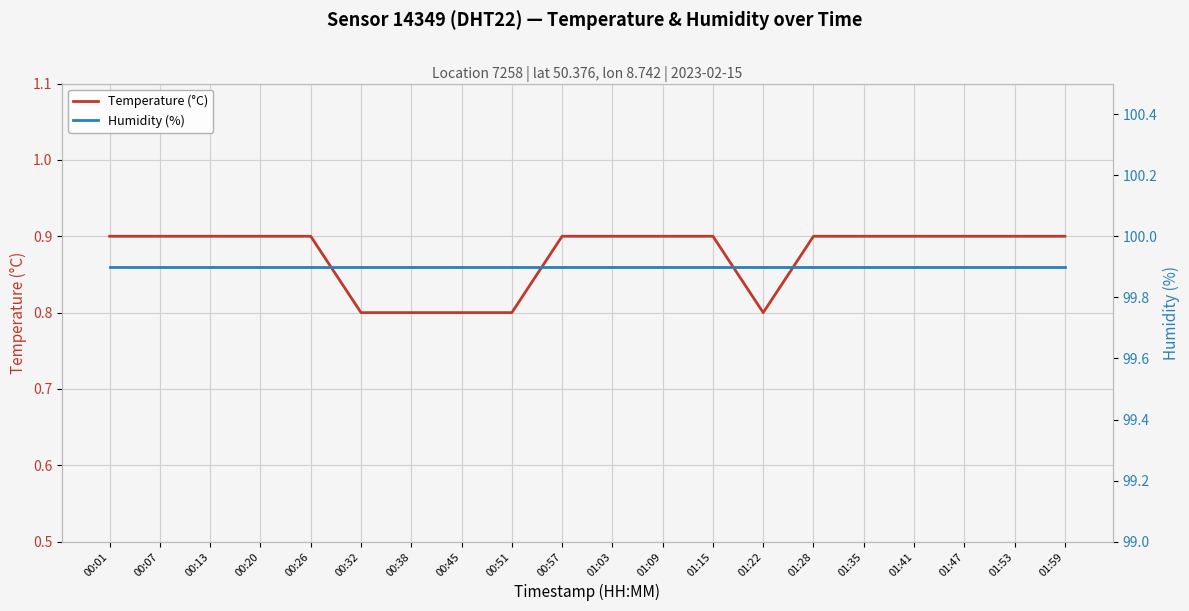

The value of Humidity (%) at 01:41 is 171.2. True or false?

False